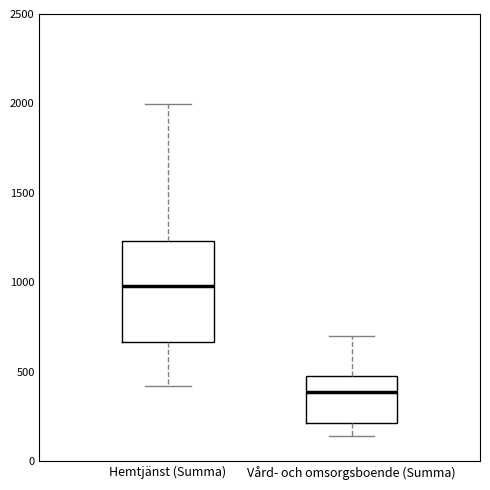

Reading left to right, transcribe this box plot: for each box, give where its median line is, the range the box spans, and where its two whiskers end, as read against the y-axis. The values are not printed on the chart, so give them approximately, as read against the axis.

Hemtjänst (Summa): median 1000, box 650 to 1250, whiskers 400 to 2000
Vård- och omsorgsboende (Summa): median 400, box 200 to 500, whiskers 150 to 700